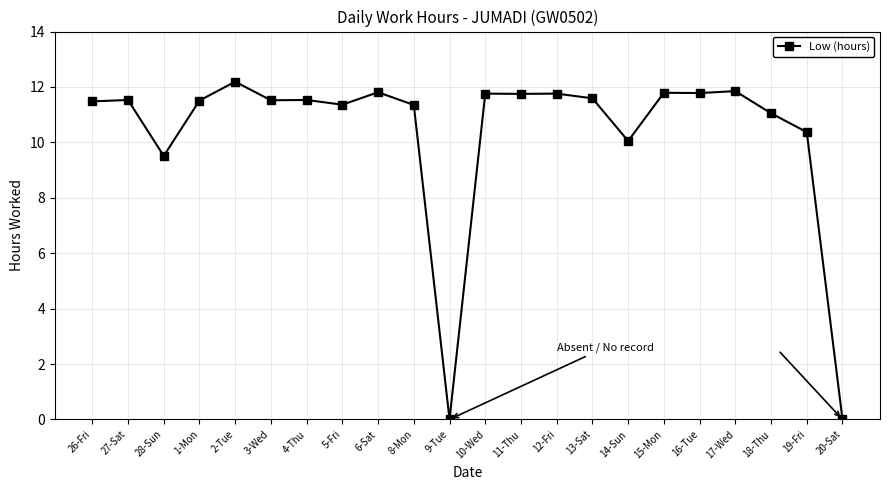

What is the change in value from 28-Sun to 4-Thu?

+2.0